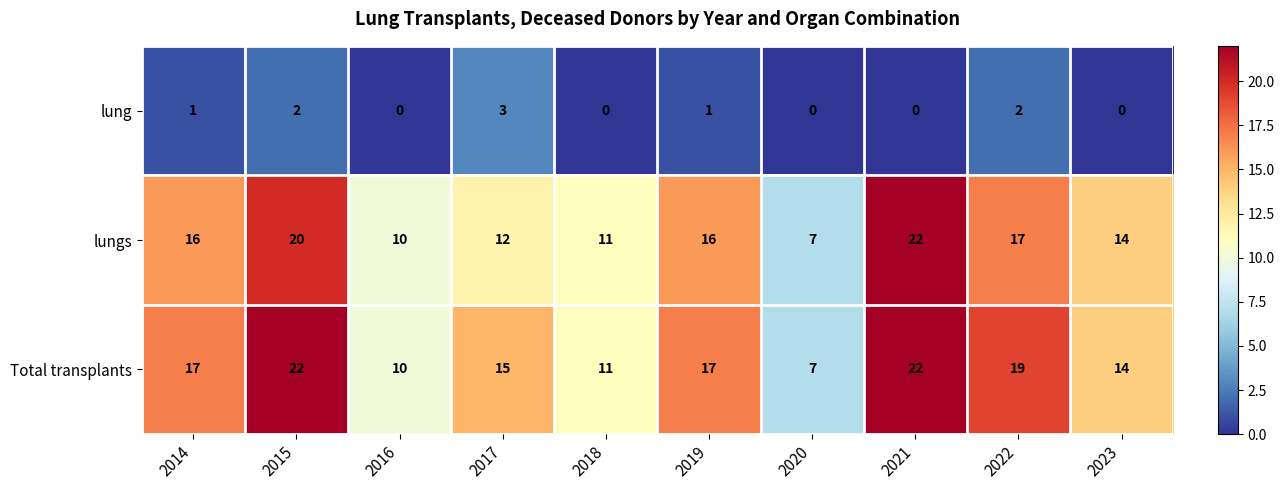

Is it true that lung equals 0 at 2018?

True